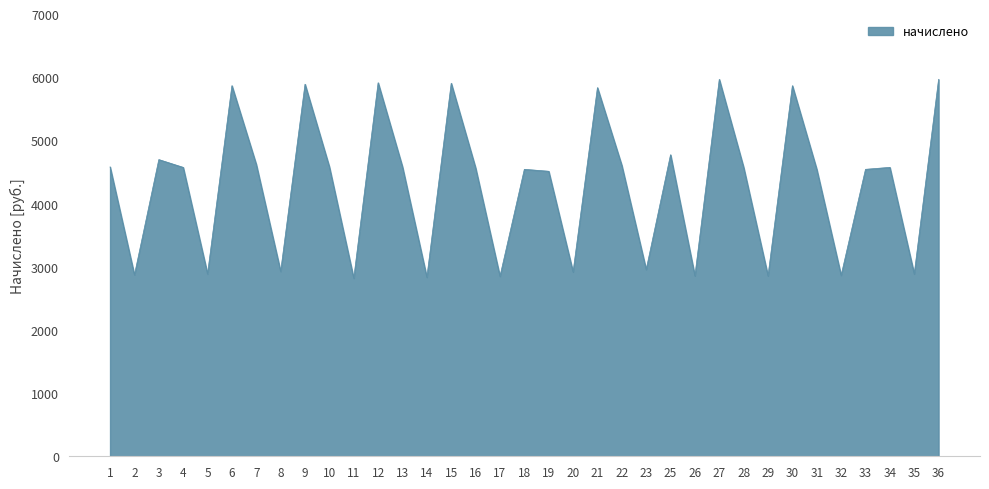

The value at 6 is 8494.5. True or false?

False